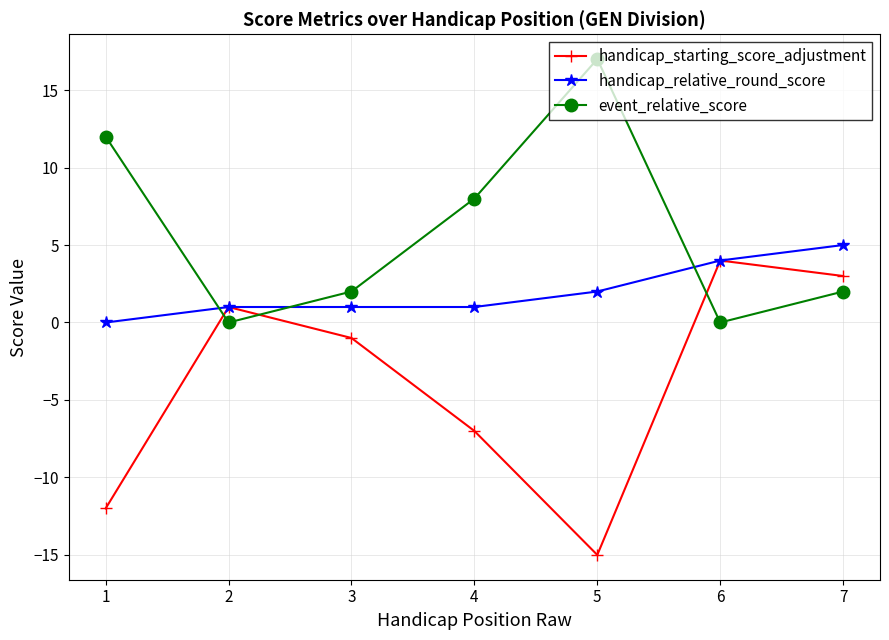

Where does the handicap_starting_score_adjustment series first go above -1?

2